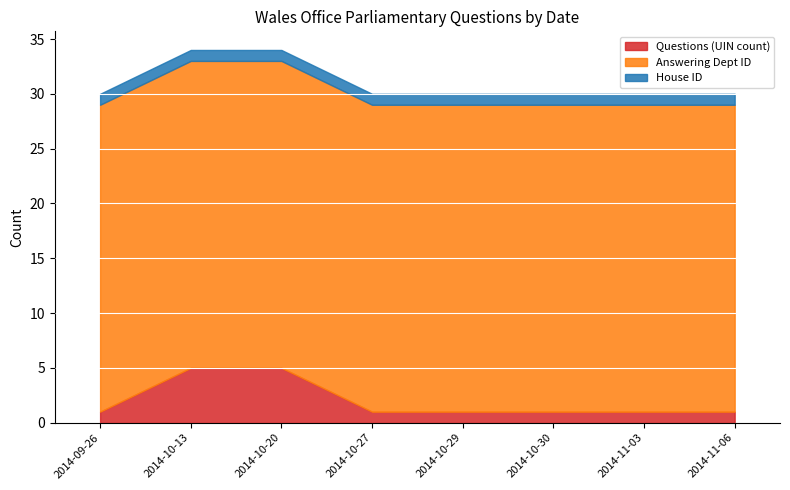

Which has a higher value, 2014-09-26 or 2014-10-20?

2014-10-20